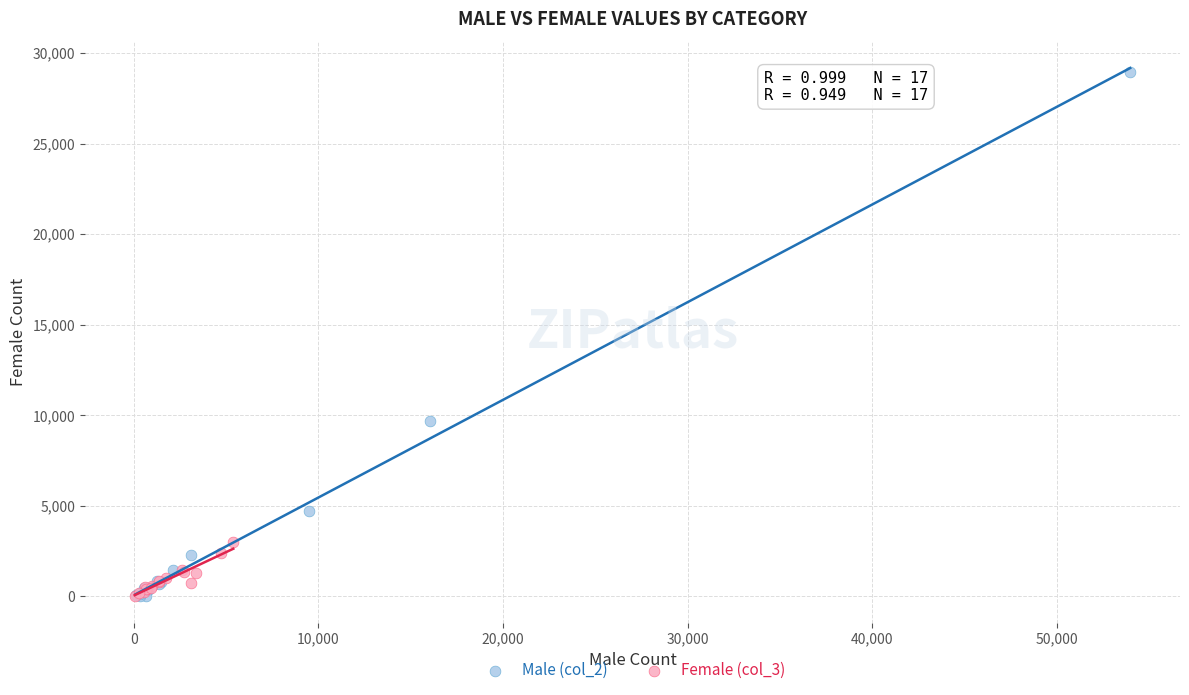

Which series has the widest spread of Y values?

Male (col_2)